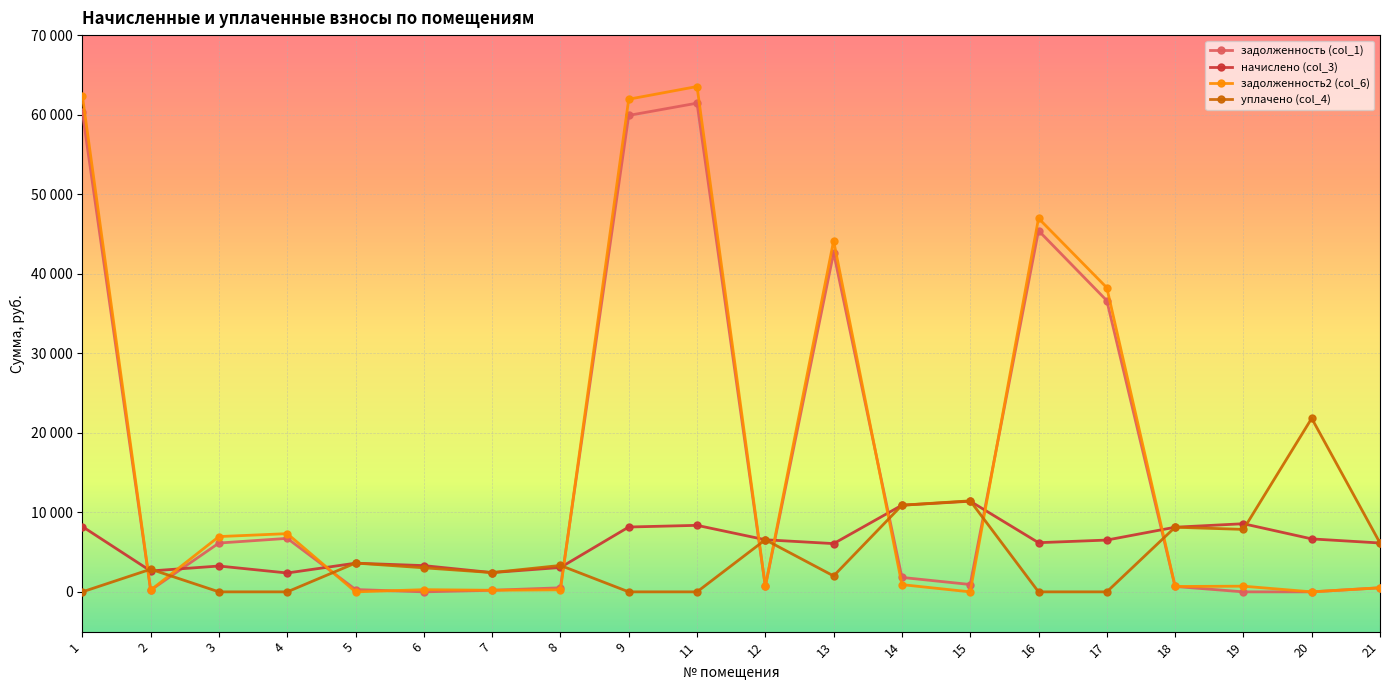

At which category does задолженность (col_1) reach its first local valley?

2